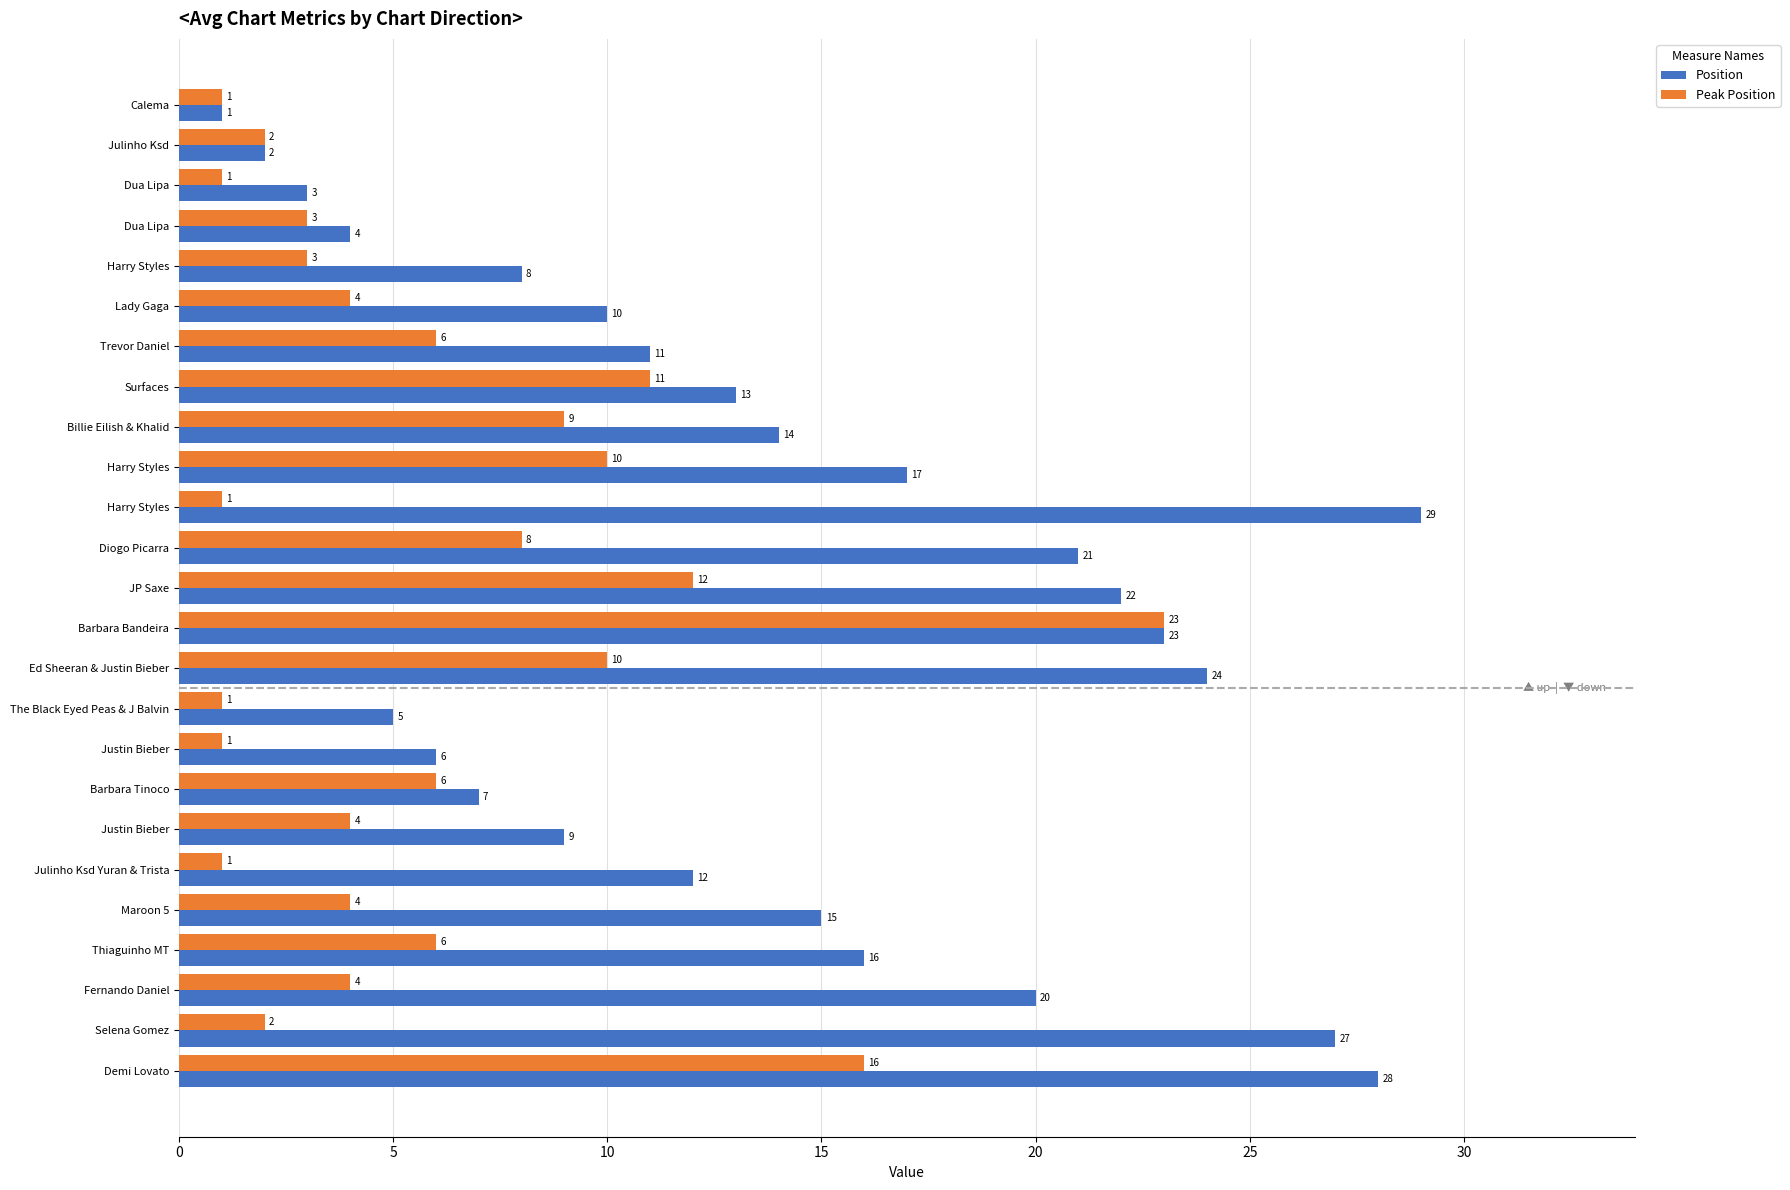

Count the number of data series in this chart.

2